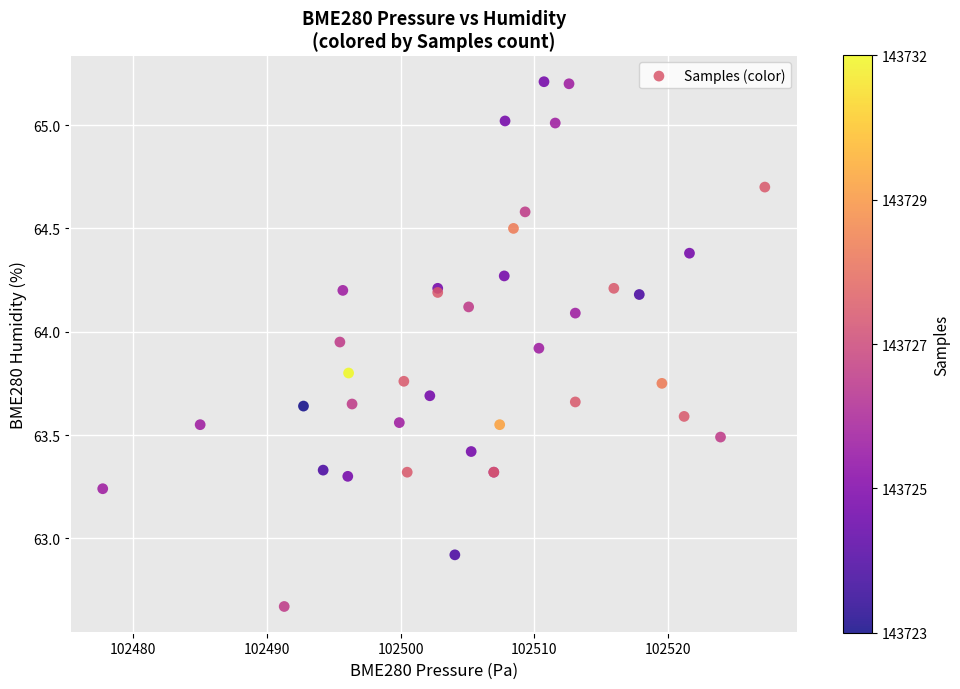

What Y value in the scatter plot is closest to 63?

62.9